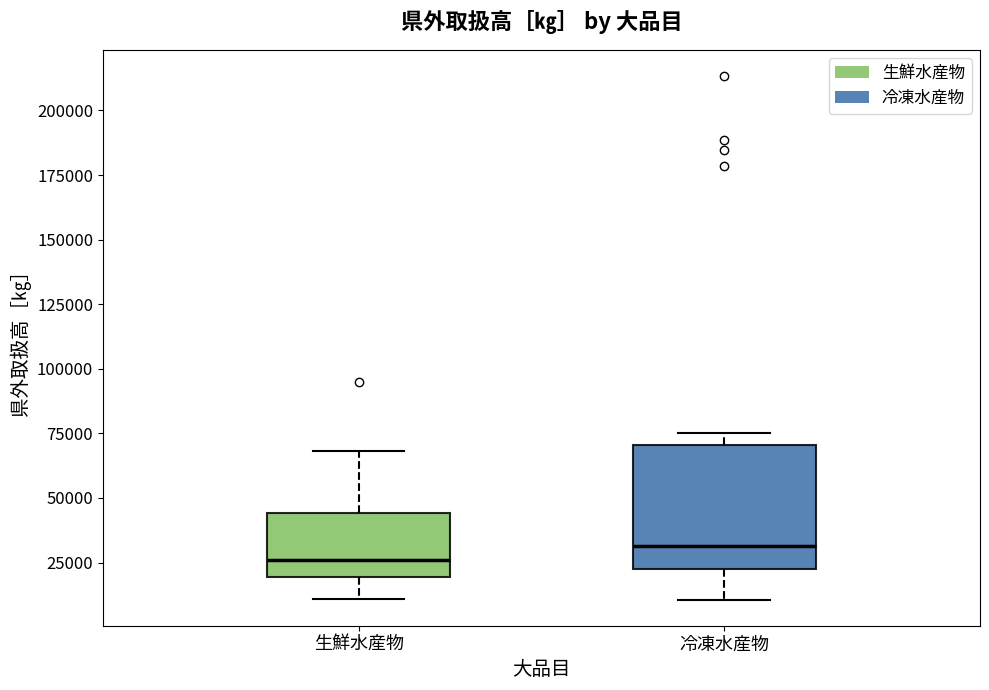

Comparing the boxes themselves (not the whiskers), which one is the tallest?

冷凍水産物